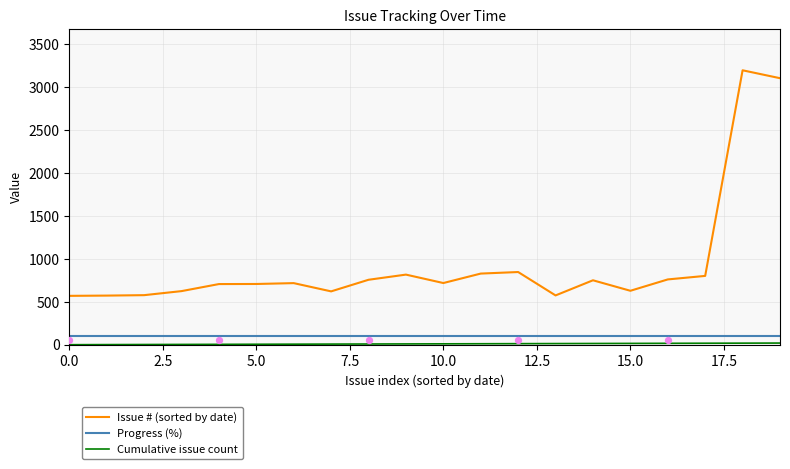

Which series has the largest total across all categories?

Issue # (sorted by date)